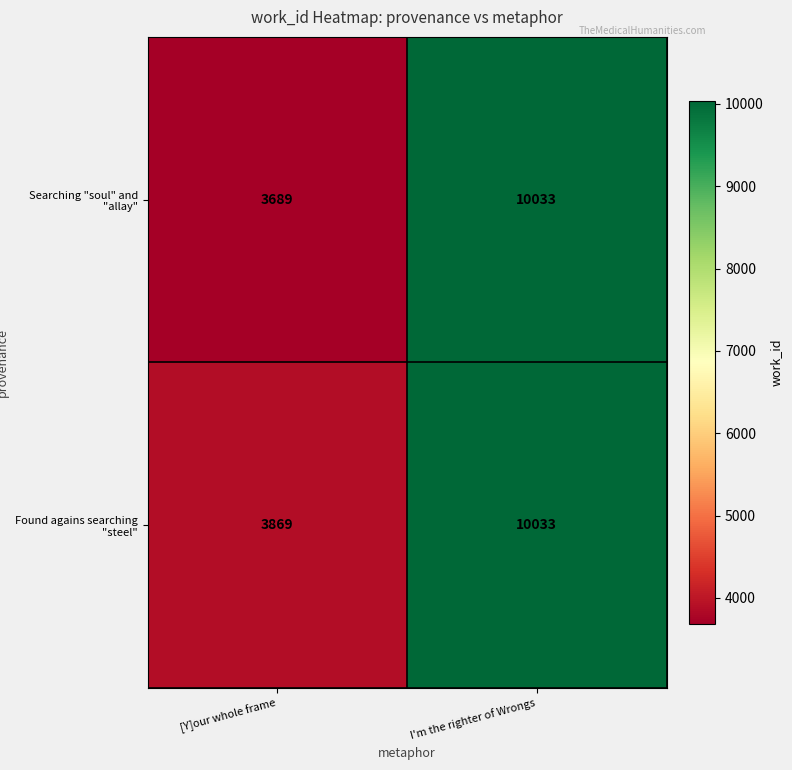

Rank the series at [Y]our whole frame from lowest to highest value.

Searching "soul" and "allay", Found agains searching "steel"